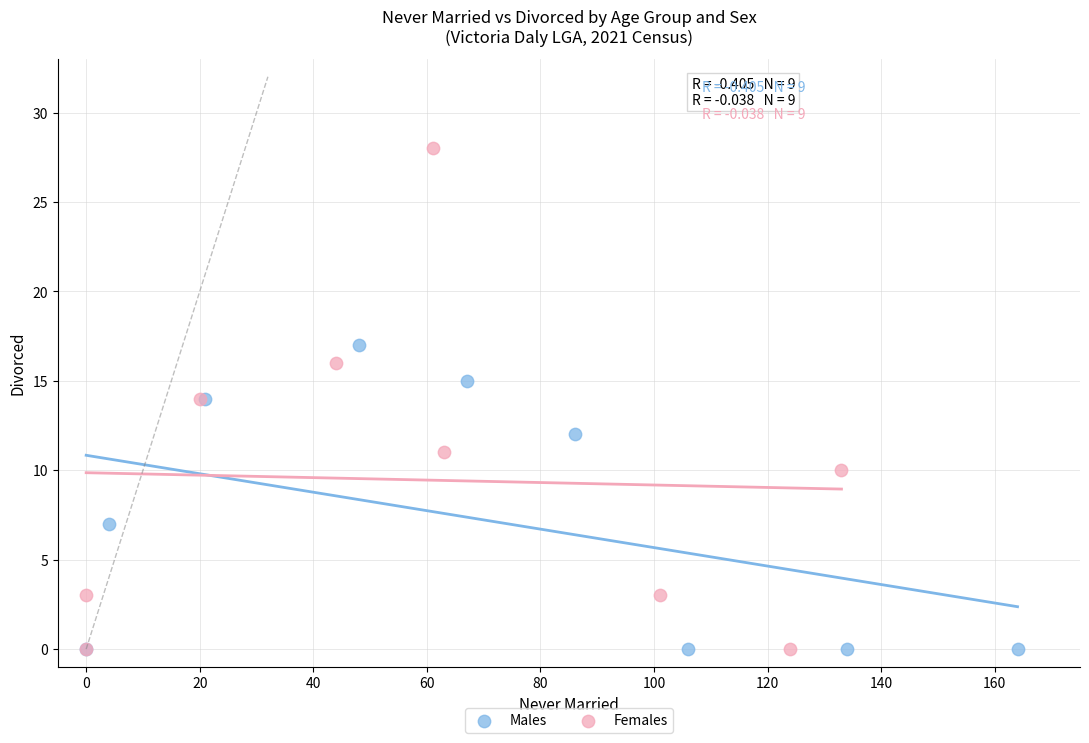

Which series contains the highest Y value?

Females